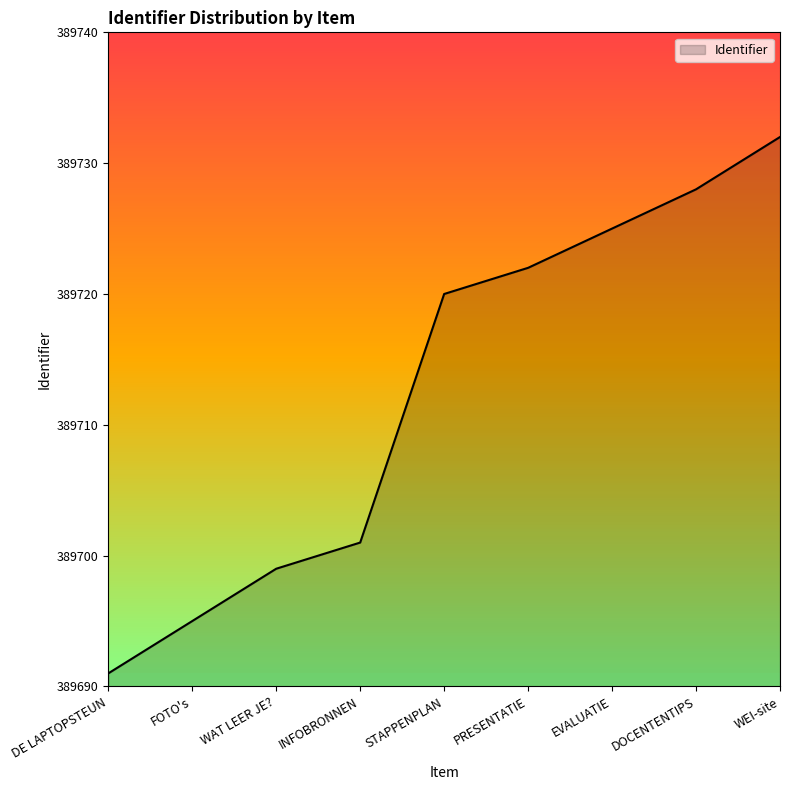

What is the smallest value displayed?

389691